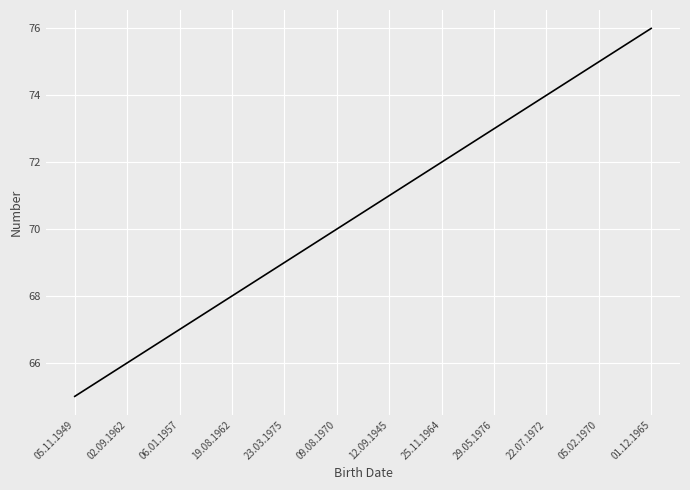

Reading right to left, what are all the values shown in this chart?

01.12.1965=76	05.02.1970=75	22.07.1972=74	29.05.1976=73	25.11.1964=72	12.09.1945=71	09.08.1970=70	23.03.1975=69	19.08.1962=68	06.01.1957=67	02.09.1962=66	05.11.1949=65